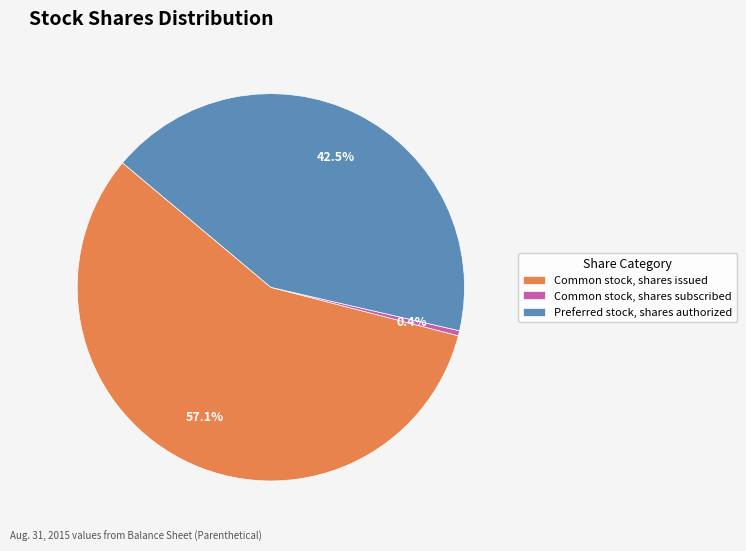

How many segments does this pie chart have?

3